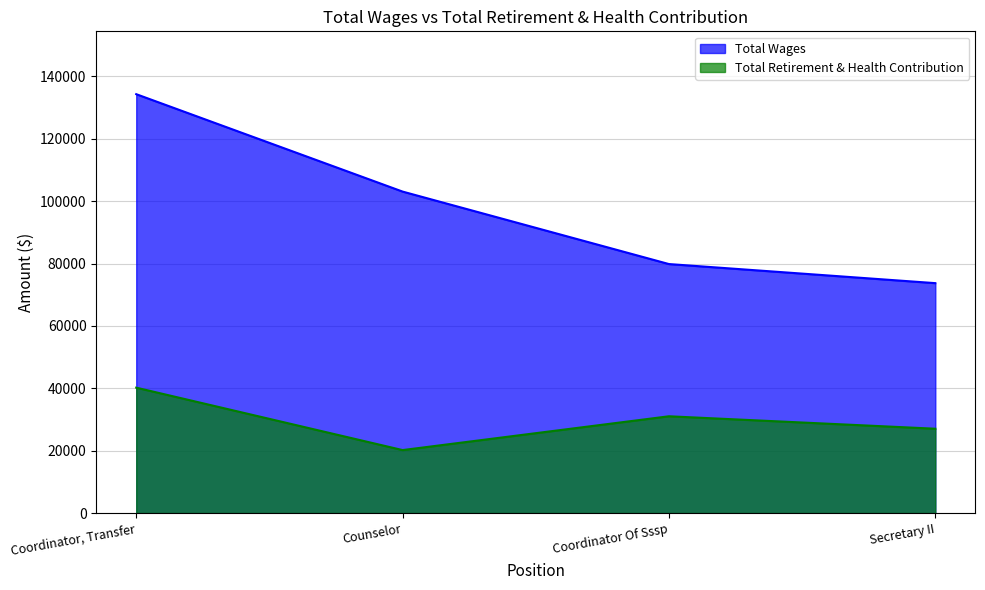

The value of Total Retirement & Health Contribution at Counselor is 20191. True or false?

True